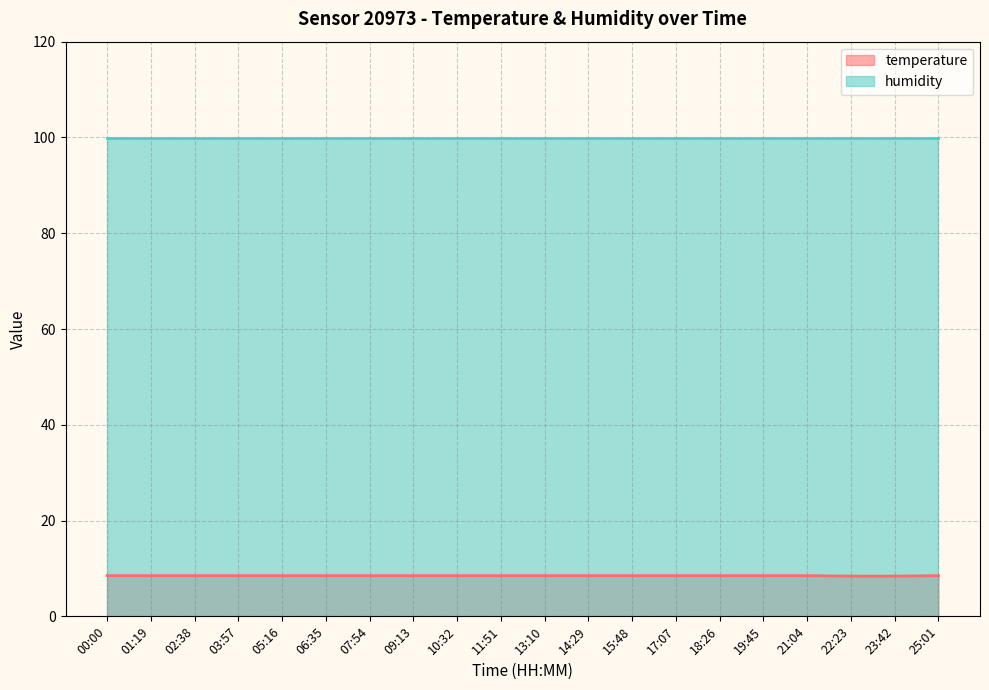

What is the difference between the maximum and minimum values?

0.1